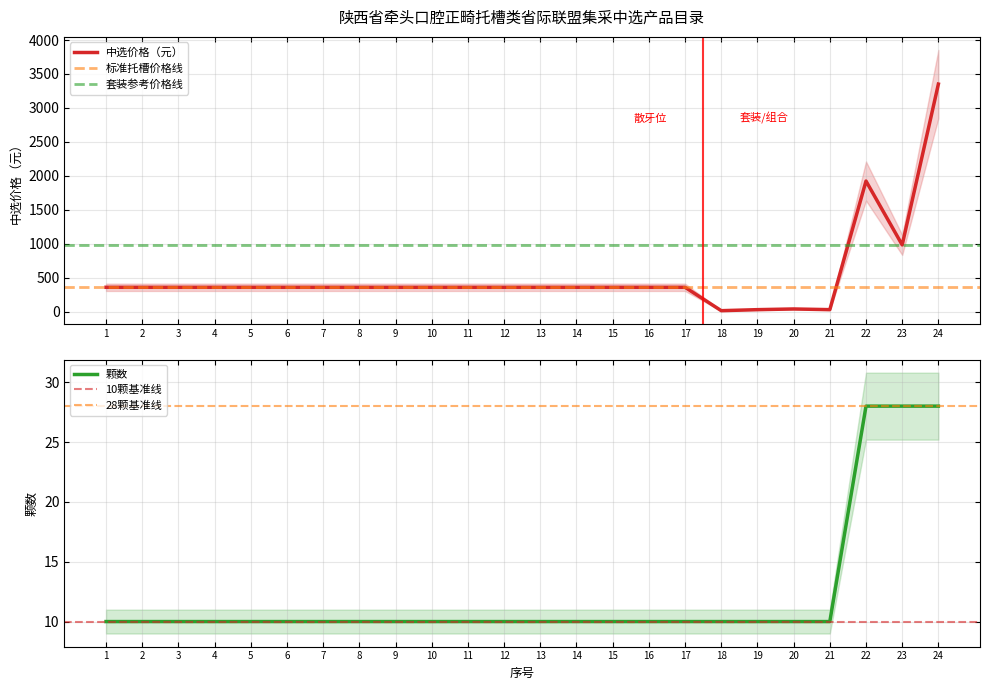

What is the value of the 中选价格（元） point at the 2nd from the left?

360.0